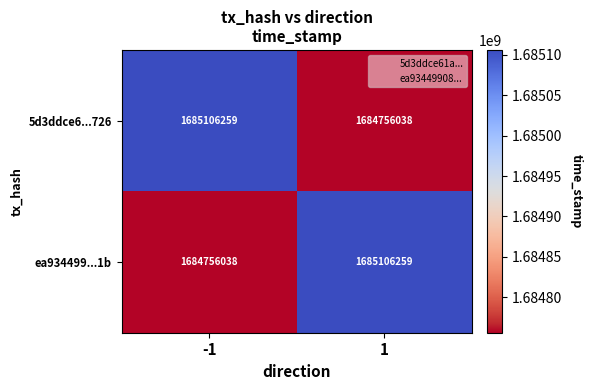

Is the value of 5d3ddce6...726 at 1 greater than the value of ea934499...1b at 1?

No